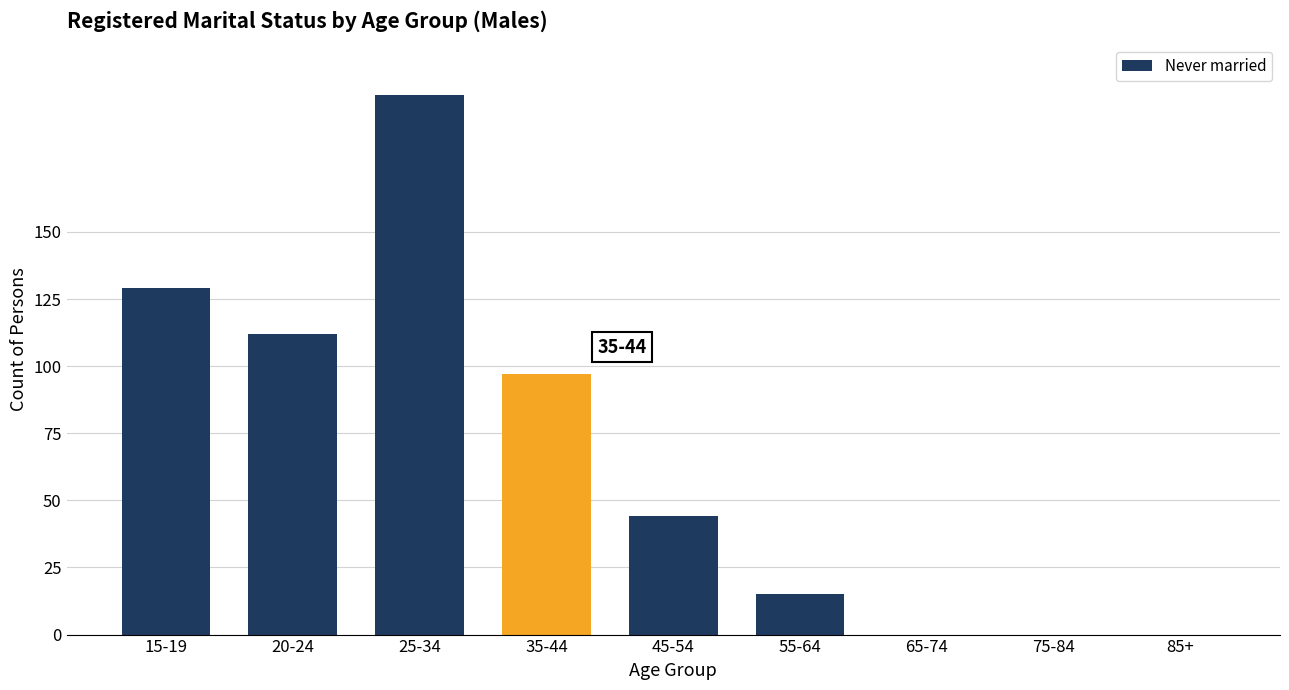

Which category has the highest value across all series?

25-34